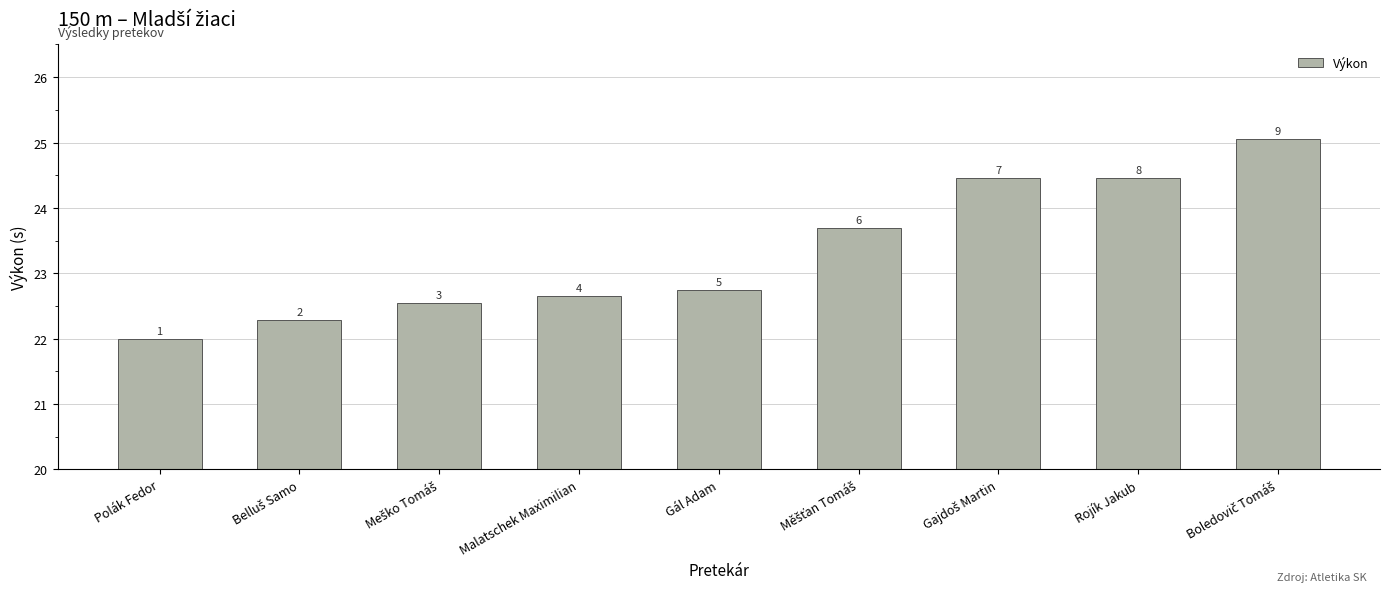

Reading right to left, extract all data points from this chart.

25.1	24.5	24.4	23.7	22.7	22.6	22.5	22.3	22.0